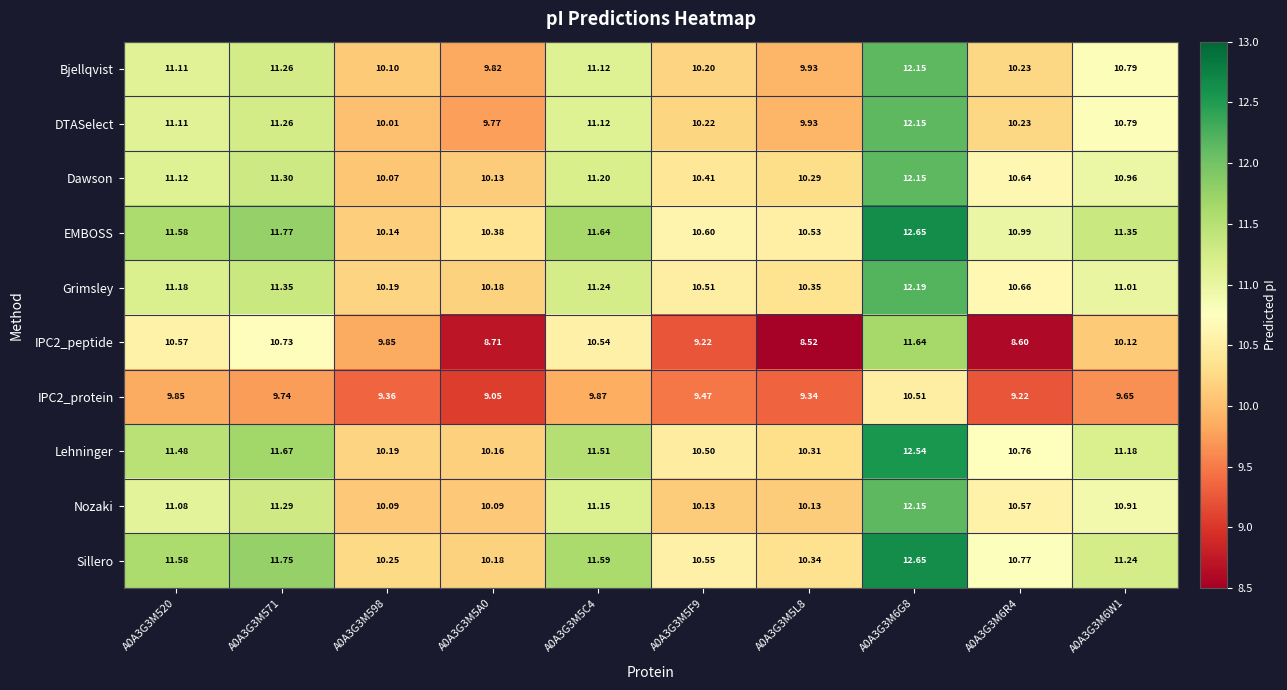

Count the number of categories in the chart.

10